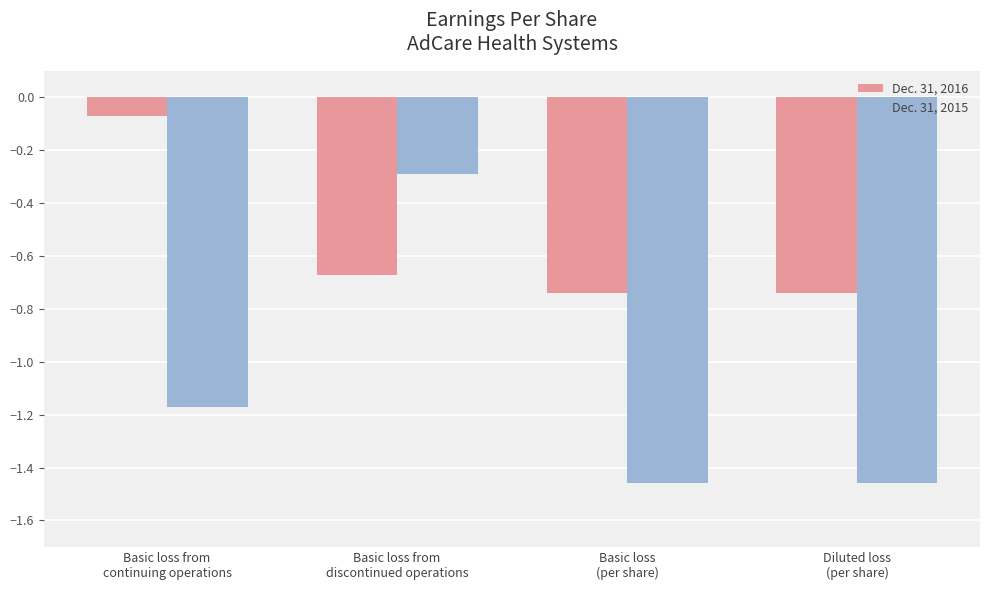

List the series in order of their peak value, highest first.

Dec. 31, 2016, Dec. 31, 2015